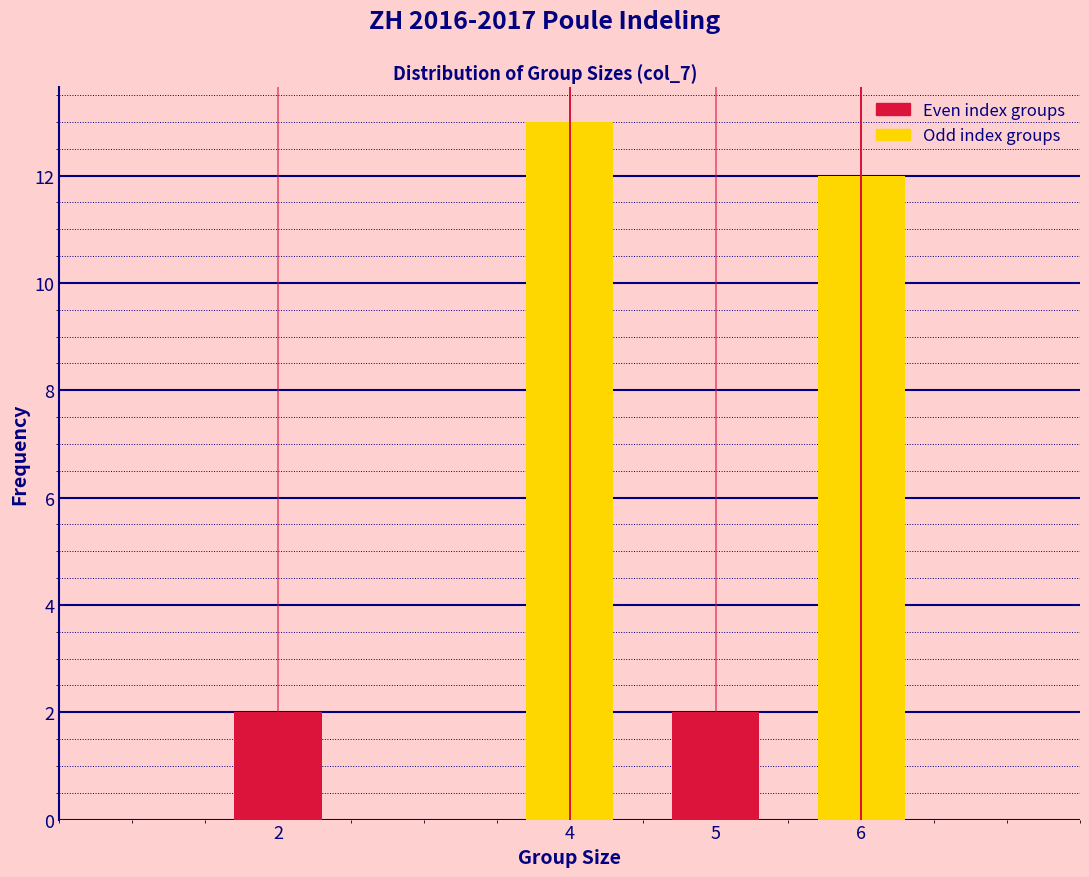

Reading left to right, what are all the values shown in this chart?

2	13	2	12